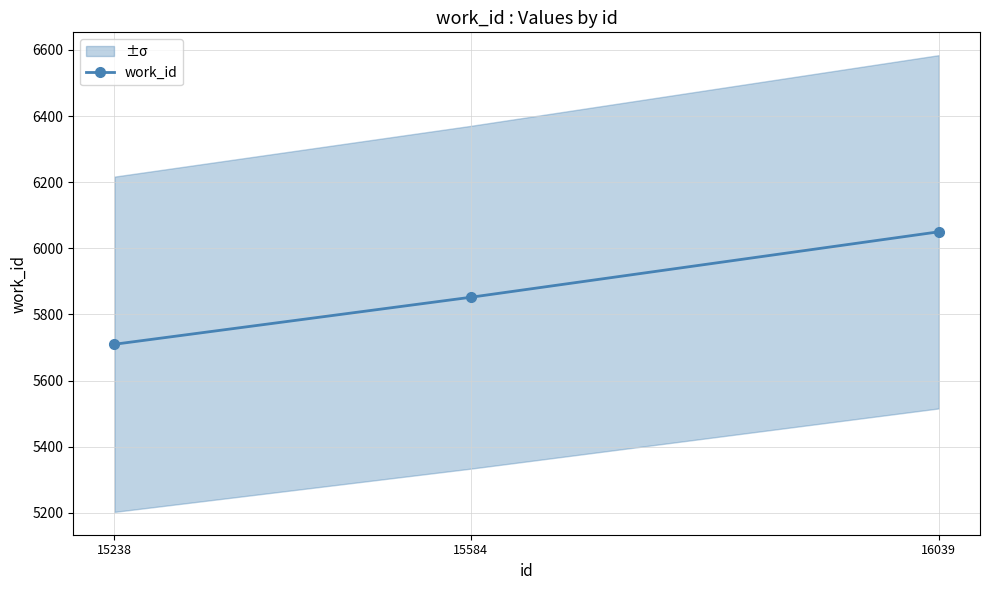

Is this an area chart (filled region under the line)?

No